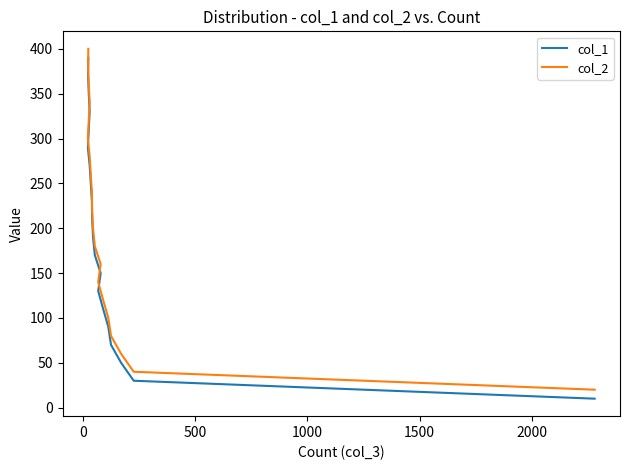

How many lines are shown in the chart?

2